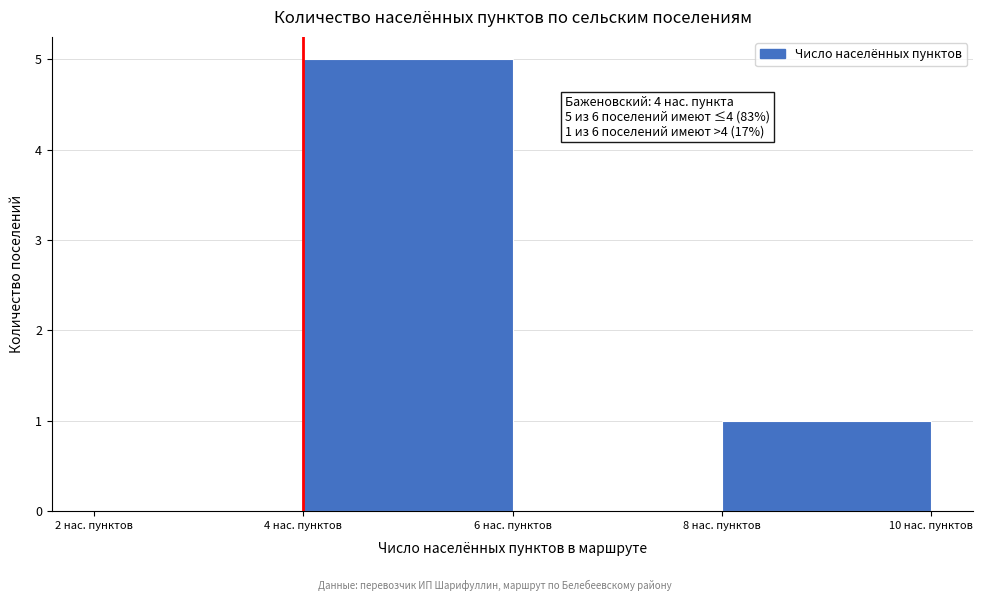

Over which range of the x-axis is the bar tallest?

4 to 6